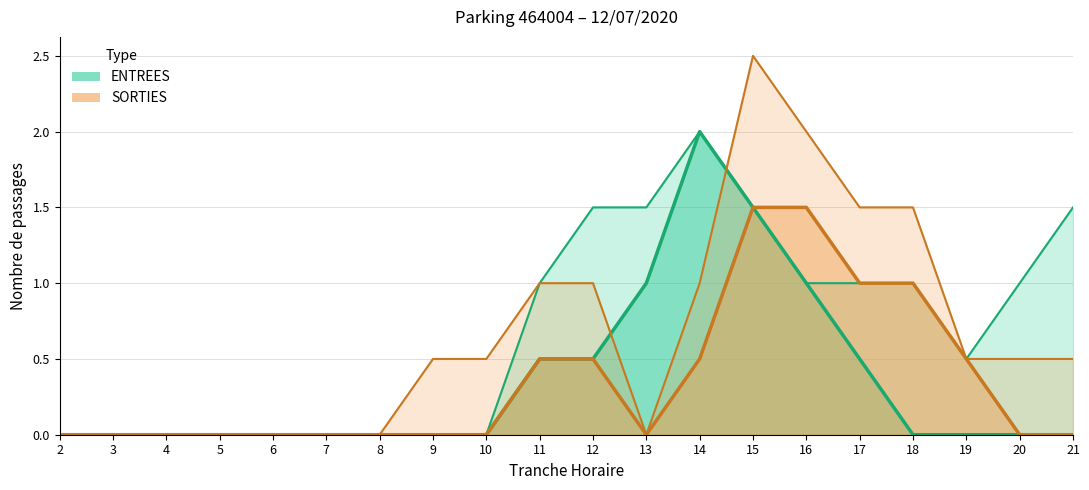

True or false: SORTIES NB_HORAIRE and ENTREES NB_HORAIRE intersect in this chart.

False